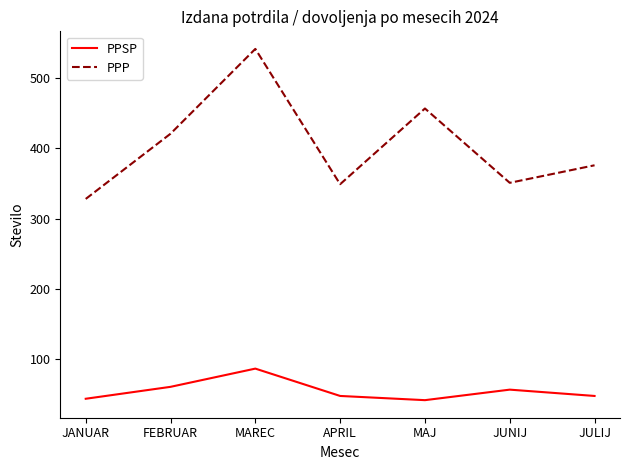

What is the spread (max minus min) of values at JUNIJ?

295